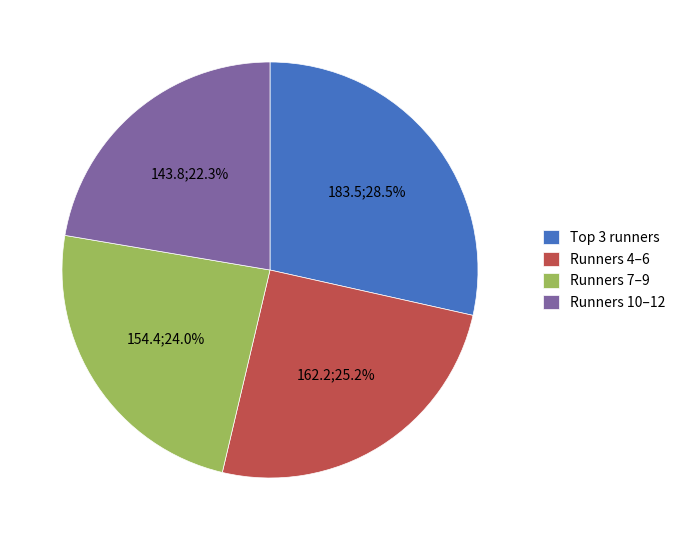

Does Runners 7–9 represent more than half of the total?

No